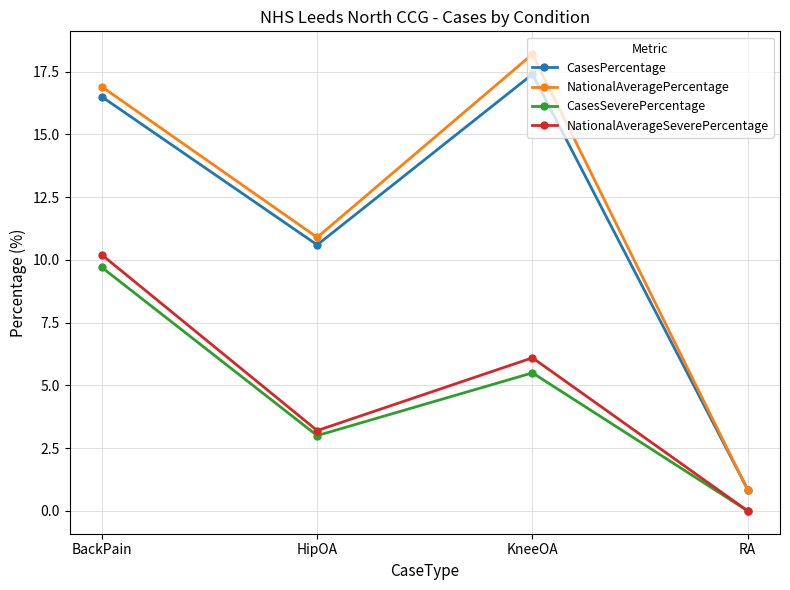

Is it true that CasesSeverePercentage equals 1.4 at HipOA?

False